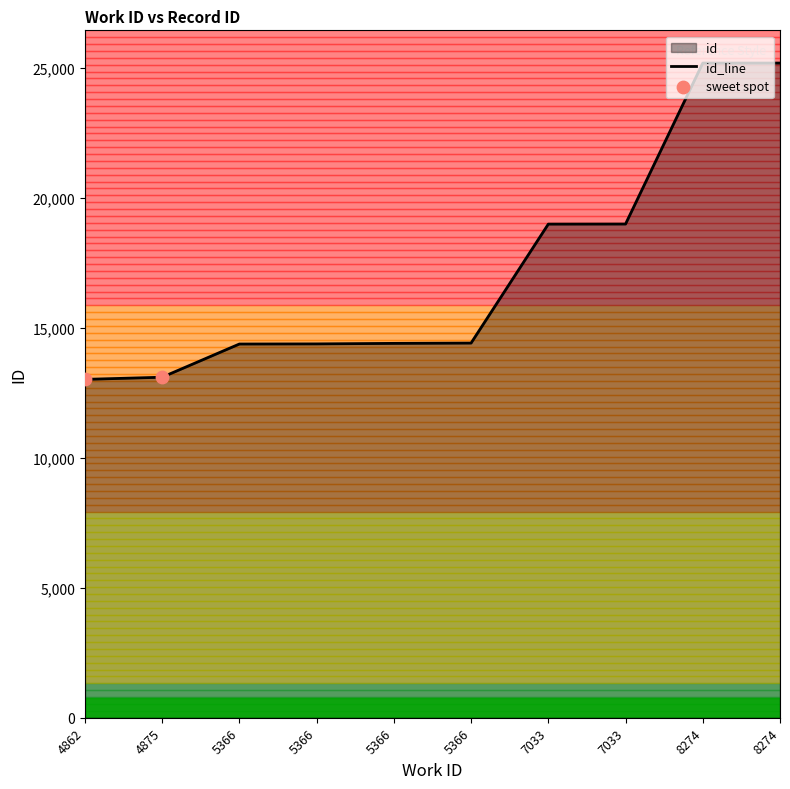

What is the ratio of the value at 8274 to the value at 4862?

1.9